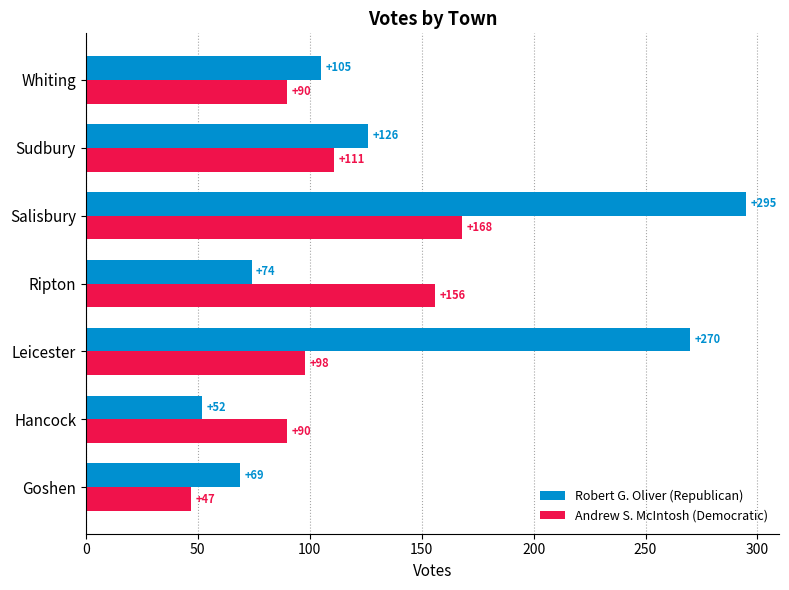

What is the sum of all Andrew S. McIntosh (Democratic) values?

760